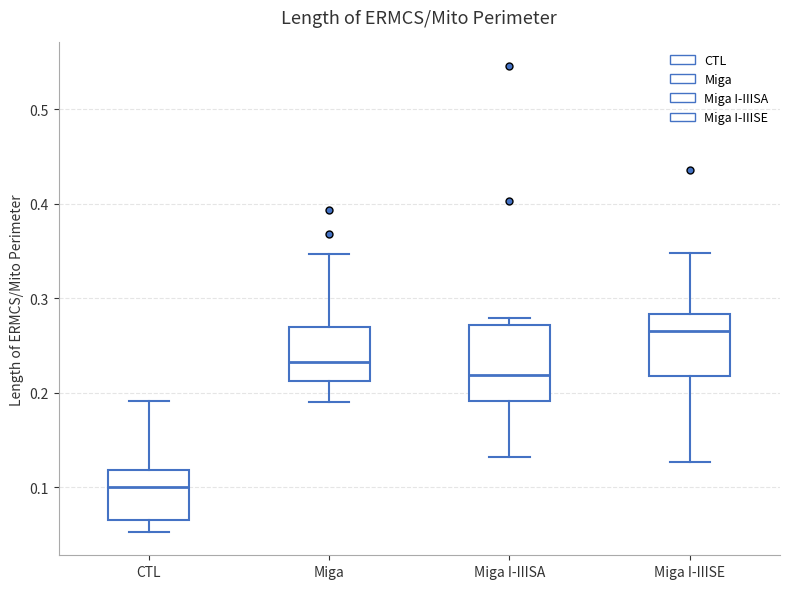

Where is the lower edge of the box for Miga I-IIISE on the y-axis? The values are not printed on the chart, so give them approximately, as read against the axis.

0.22